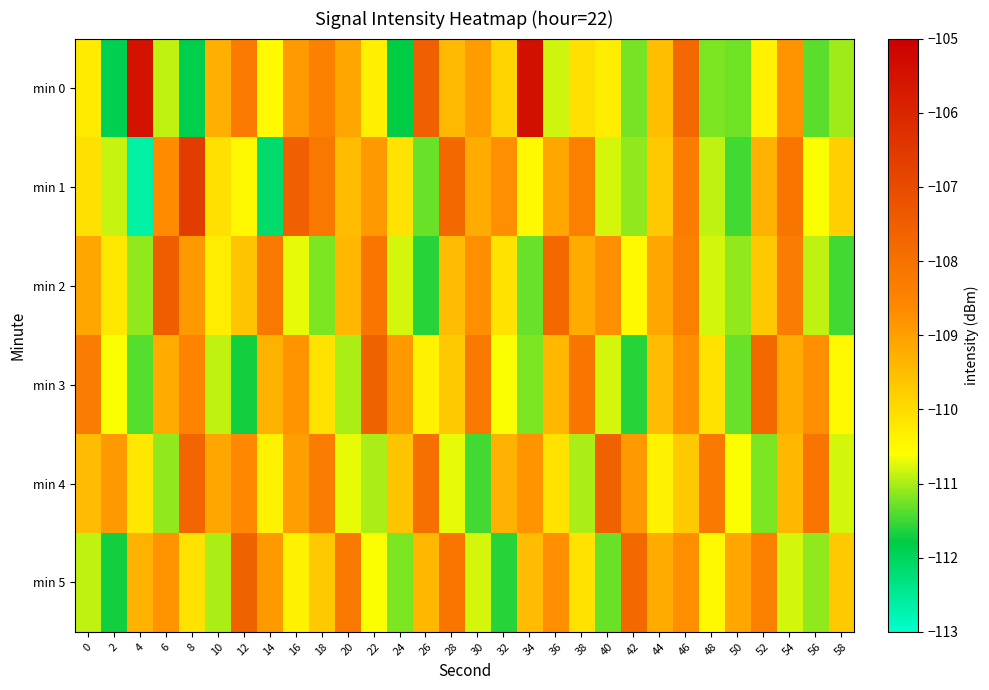

Reading right to left, list all the values displayed in this chart.

min 0: 58=-111.0	56=-111.4	54=-108.8	52=-110.4	50=-111.3	48=-111.2	46=-107.8	44=-109.5	42=-111.2	40=-110.3	38=-110.1	36=-110.8	34=-105.5	32=-109.9	30=-108.9	28=-109.4	26=-107.5	24=-111.8	22=-110.3	20=-109.1	18=-108.4	16=-108.9	14=-110.5	12=-108.3	10=-109.3	8=-111.8	6=-110.9	4=-105.5	2=-111.9	0=-110.3
min 1: 58=-109.8	56=-110.6	54=-108.1	52=-109.3	50=-111.5	48=-110.9	46=-108.3	44=-109.7	42=-111.1	40=-110.8	38=-108.4	36=-109.1	34=-110.5	32=-108.7	30=-109.2	28=-107.8	26=-111.3	24=-110.1	22=-108.9	20=-109.5	18=-108.2	16=-107.5	14=-112.1	12=-110.5	10=-110.1	8=-106.6	6=-108.7	4=-112.7	2=-110.9	0=-110.1
min 2: 58=-111.5	56=-110.9	54=-108.3	52=-109.7	50=-111.1	48=-110.8	46=-108.4	44=-109.1	42=-110.5	40=-108.7	38=-109.2	36=-107.8	34=-111.3	32=-110.1	30=-108.7	28=-109.5	26=-111.6	24=-110.8	22=-108.1	20=-109.4	18=-111.2	16=-110.7	14=-108.2	12=-109.6	10=-110.3	8=-108.9	6=-107.5	4=-111.1	2=-110.2	0=-109.1
min 3: 58=-110.5	56=-108.7	54=-109.2	52=-107.8	50=-111.3	48=-110.1	46=-108.7	44=-109.5	42=-111.6	40=-110.8	38=-108.1	36=-109.4	34=-111.2	32=-110.6	30=-108.2	28=-109.7	26=-110.4	24=-108.9	22=-107.6	20=-111.0	18=-110.1	16=-108.8	14=-109.3	12=-111.7	10=-110.9	8=-108.5	6=-109.2	4=-111.4	2=-110.6	0=-108.3
min 4: 58=-110.8	56=-108.1	54=-109.4	52=-111.2	50=-110.6	48=-108.2	46=-109.7	44=-110.4	42=-108.9	40=-107.6	38=-111.0	36=-110.1	34=-108.8	32=-109.3	30=-111.5	28=-110.7	26=-108.0	24=-109.6	22=-111.0	20=-110.7	18=-108.3	16=-109.0	14=-110.4	12=-108.6	10=-109.1	8=-107.7	6=-111.1	4=-110.2	2=-108.9	0=-109.5
min 5: 58=-109.7	56=-111.1	54=-110.8	52=-108.4	50=-109.1	48=-110.5	46=-108.7	44=-109.2	42=-107.8	40=-111.3	38=-110.1	36=-108.7	34=-109.5	32=-111.6	30=-110.8	28=-108.1	26=-109.4	24=-111.2	22=-110.6	20=-108.2	18=-109.7	16=-110.4	14=-108.9	12=-107.6	10=-111.0	8=-110.1	6=-108.8	4=-109.3	2=-111.7	0=-110.9